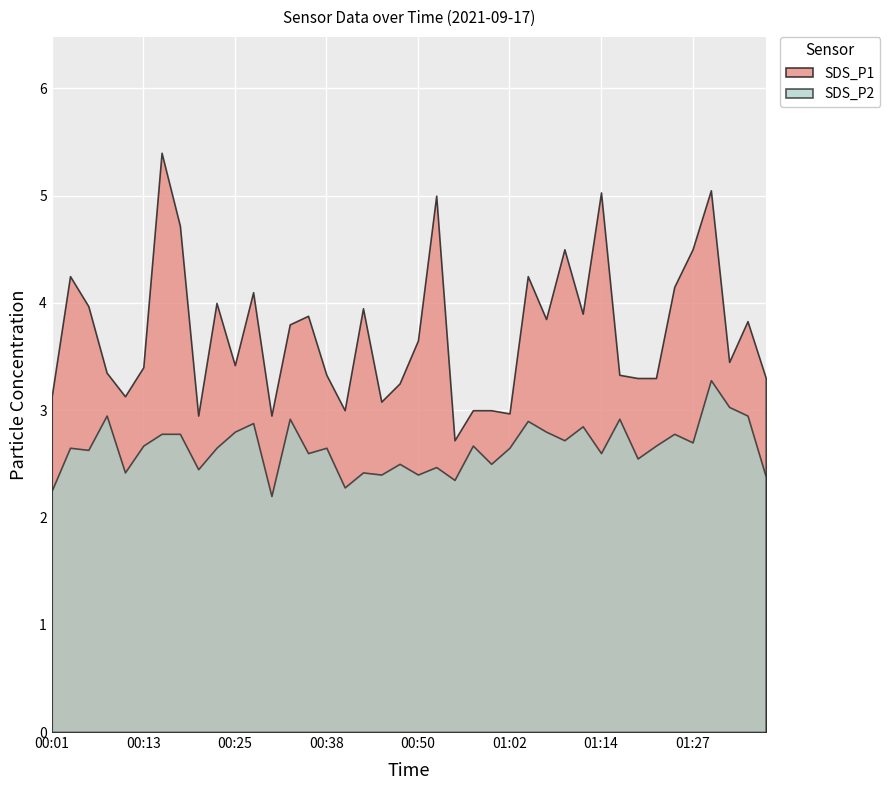

Reading right to left, transcribe all the data shown in this chart.

SDS_P1: 3.3	3.8	3.5	5.0	4.5	4.2	3.3	3.3	3.3	5.0	3.9	4.5	3.9	4.2	3.0	3.0	3.0	2.7	5.0	3.6	3.2	3.1	4.0	3.0	3.3	3.9	3.8	3.0	4.1	3.4	4.0	3.0	4.7	5.4	3.4	3.1	3.4	4.0	4.2	3.1
SDS_P2: 2.4	3.0	3.0	3.3	2.7	2.8	2.7	2.5	2.9	2.6	2.9	2.7	2.8	2.9	2.6	2.5	2.7	2.4	2.5	2.4	2.5	2.4	2.4	2.3	2.6	2.6	2.9	2.2	2.9	2.8	2.6	2.5	2.8	2.8	2.7	2.4	3.0	2.6	2.6	2.2